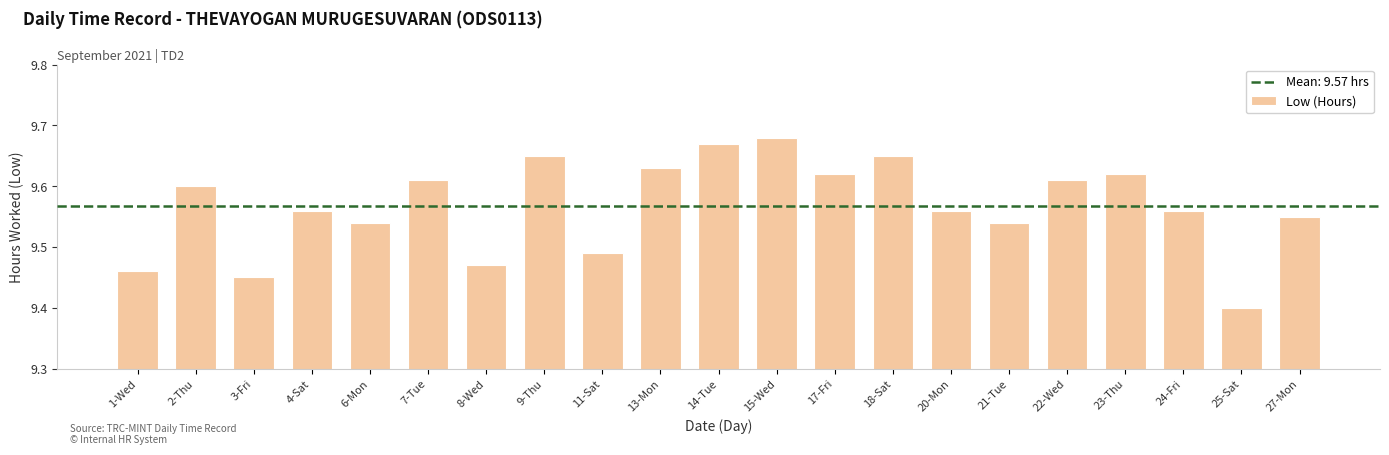

Count the number of categories in the chart.

21